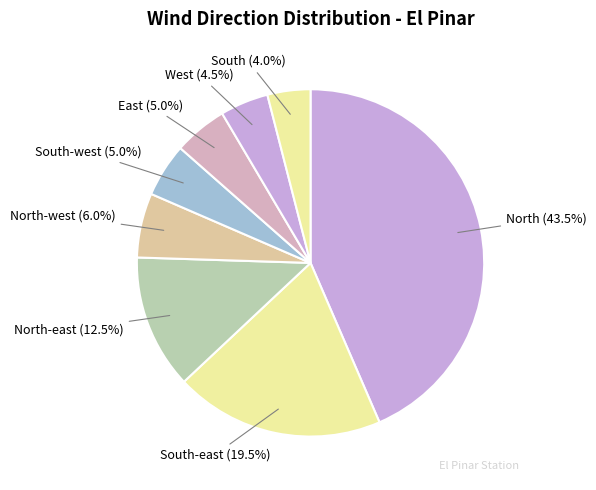

How many segments does this pie chart have?

8